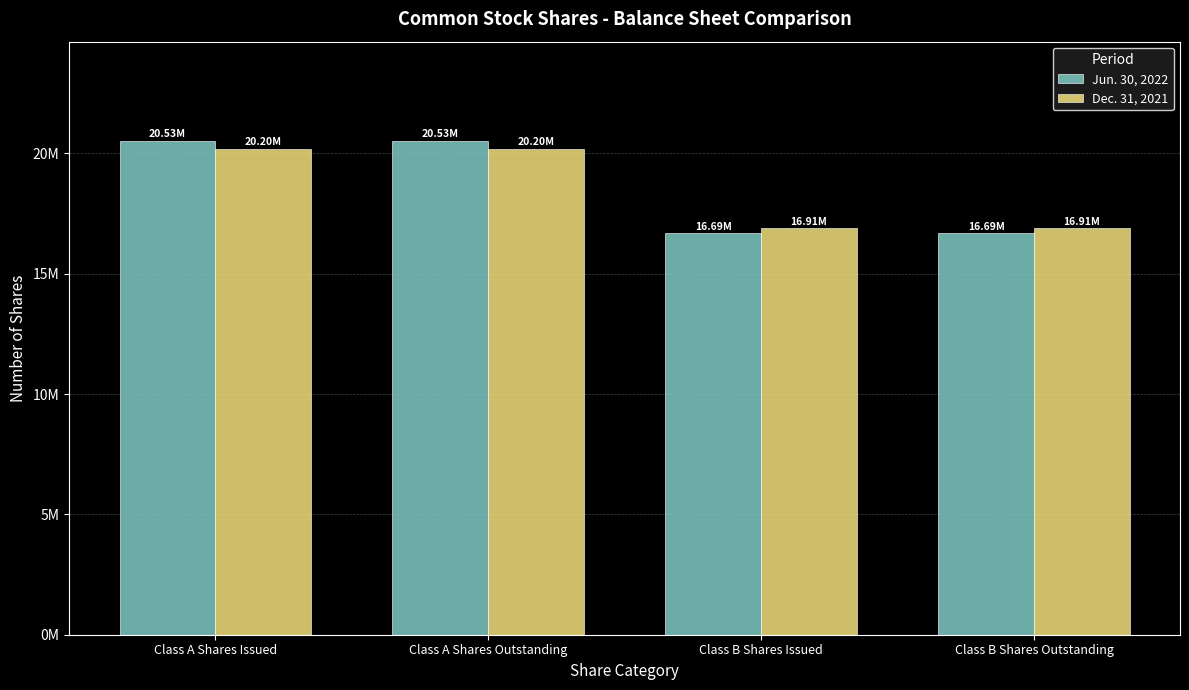

What is the difference between the highest and lowest values at Class A Shares Issued?

336000